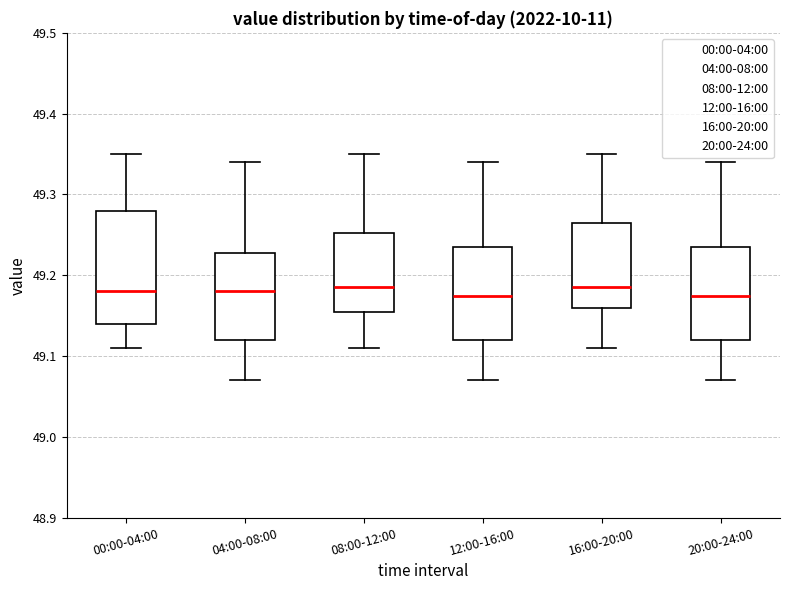

Where does the median line of the box for 12:00-16:00 sit on the y-axis? The values are not printed on the chart, so give them approximately, as read against the axis.

49.18